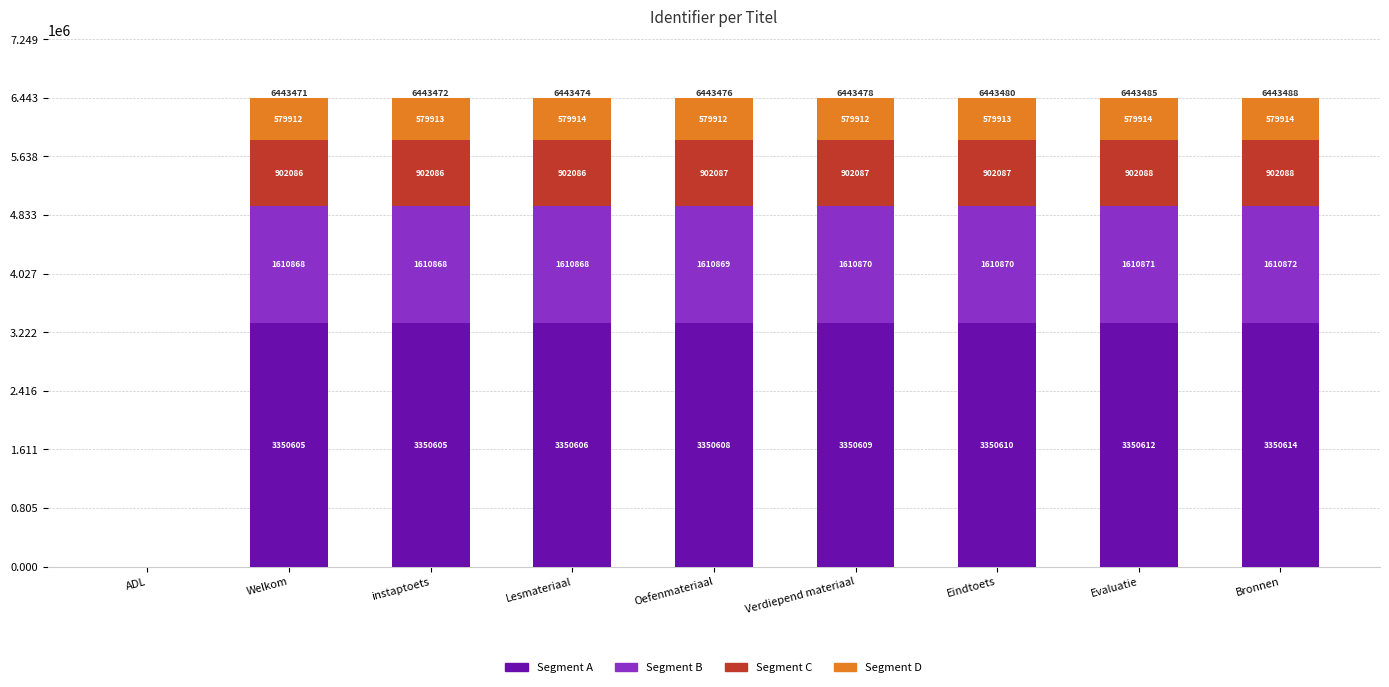

What is the sum of all Segment A values?

26804869